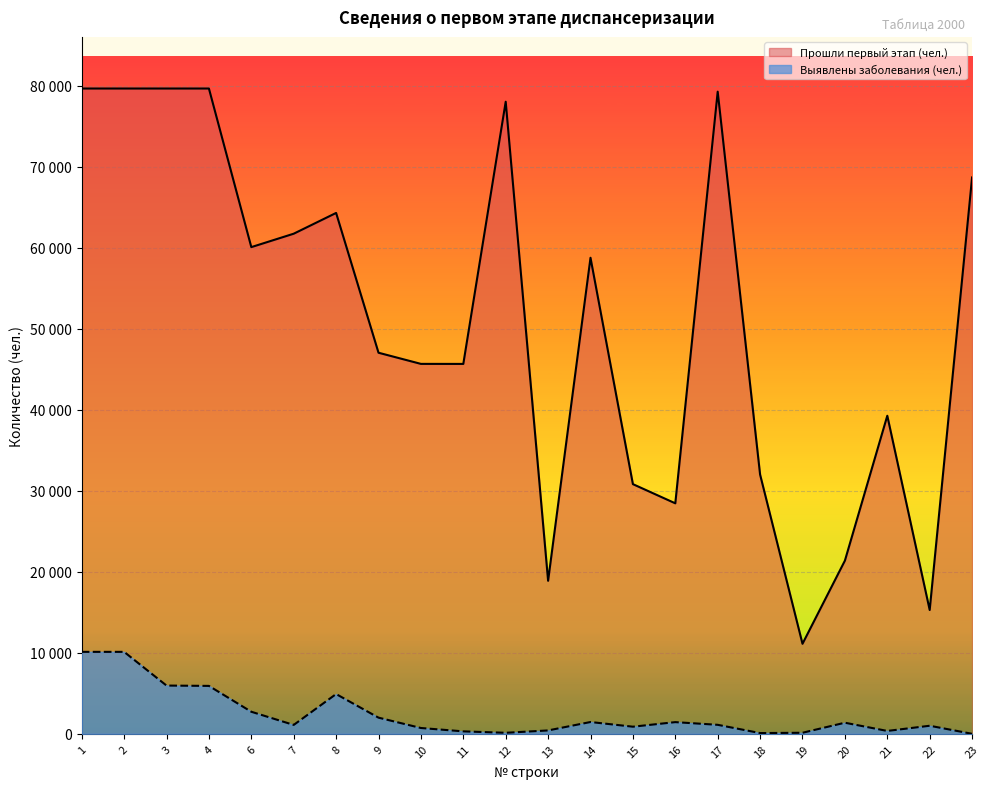

The value of Выявлены заболевания (чел.) at 3 is 5956. True or false?

True